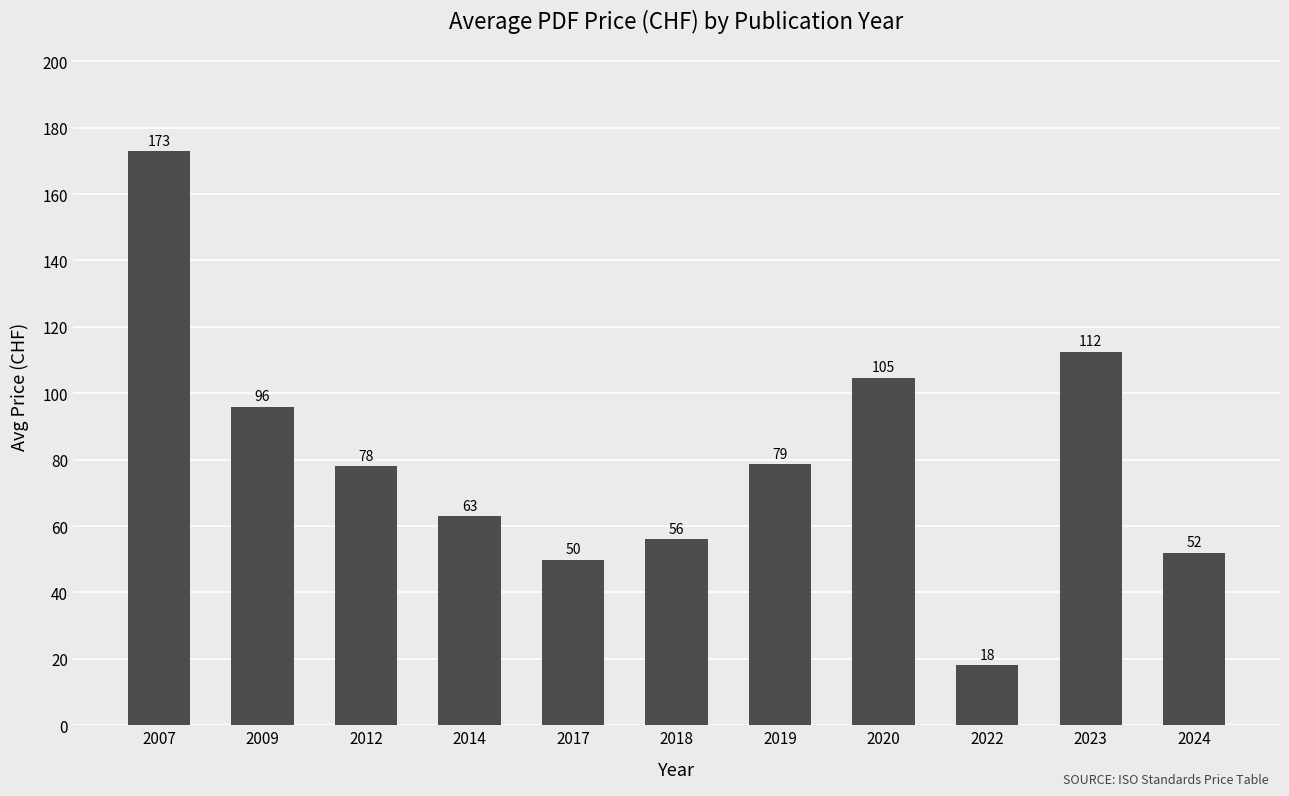

Rank the categories by value from highest to lowest.

2007, 2023, 2020, 2009, 2019, 2012, 2014, 2018, 2024, 2017, 2022